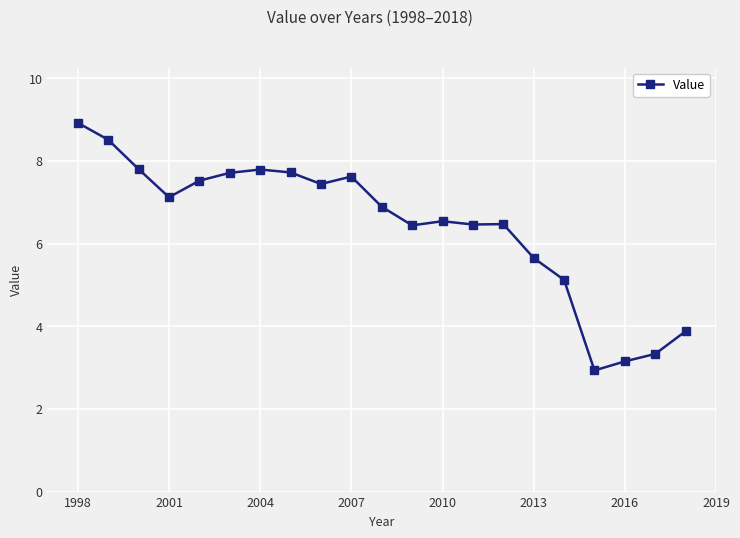

What is the difference between the maximum and minimum values?

6.0